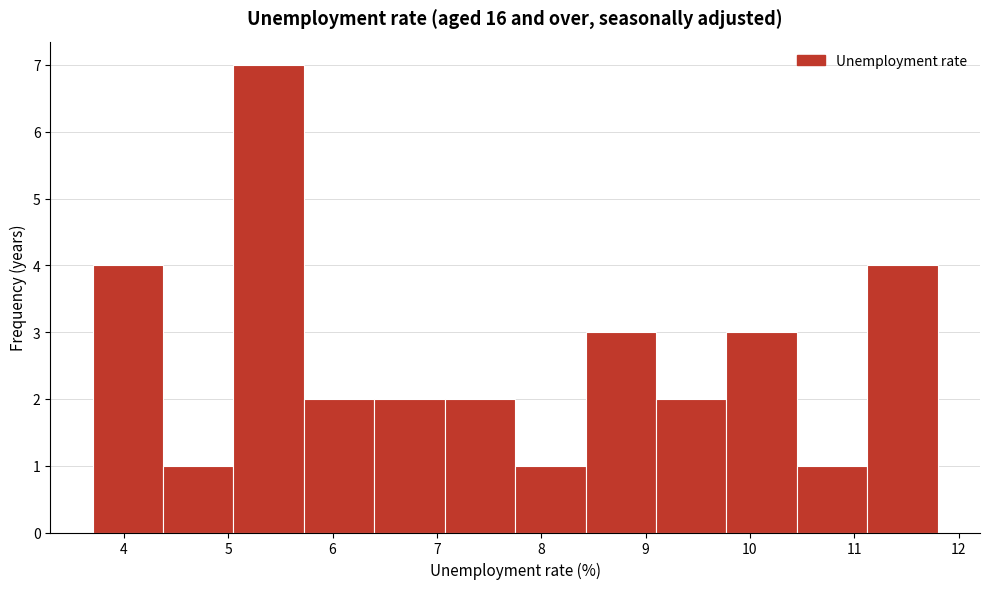

How tall is the bar that spans 6.4 to 7.1 on the x-axis? Neither the bar edges nor the heights are printed on the chart, so give them approximately, as read against the axes.

2